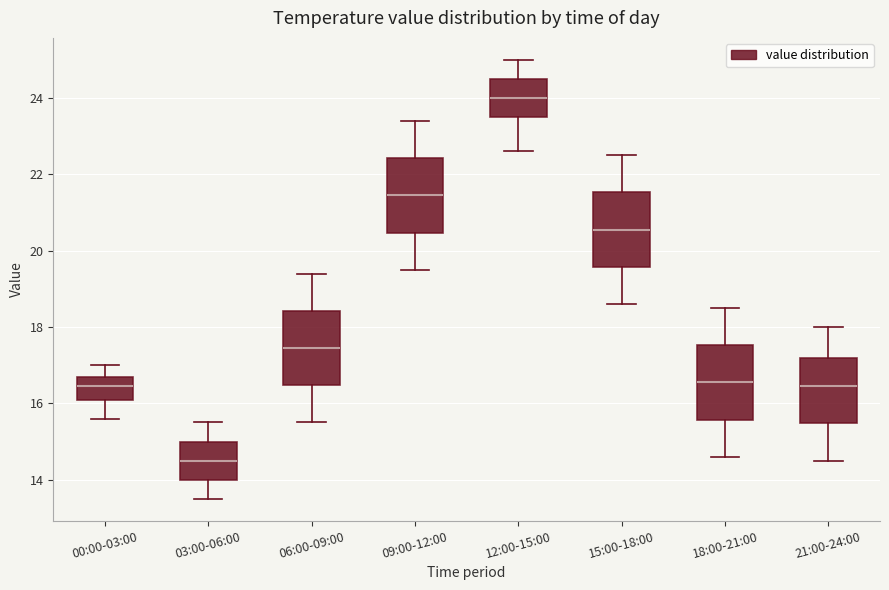

Which box has the highest median line?

12:00-15:00